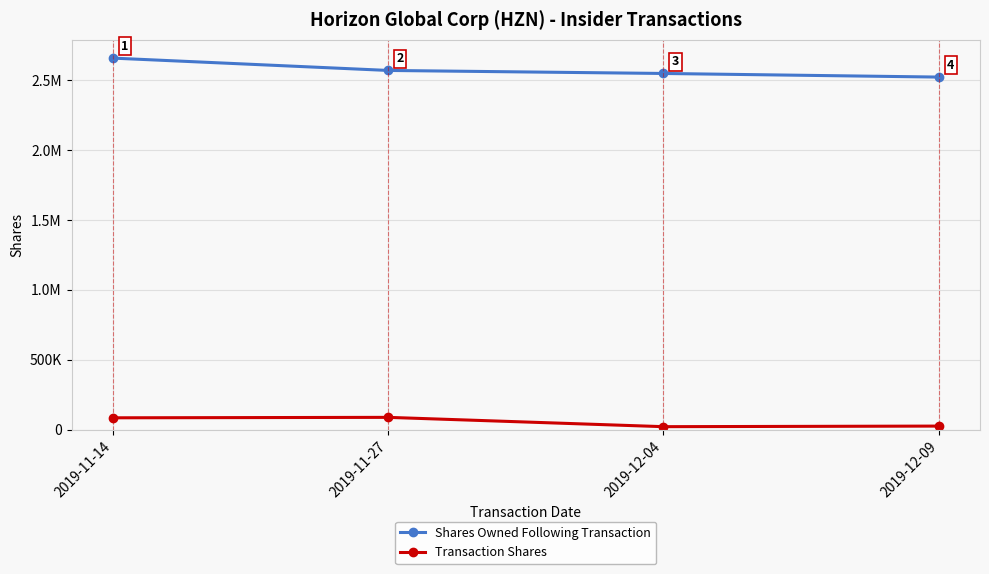

Does the chart have visible grid lines?

Yes